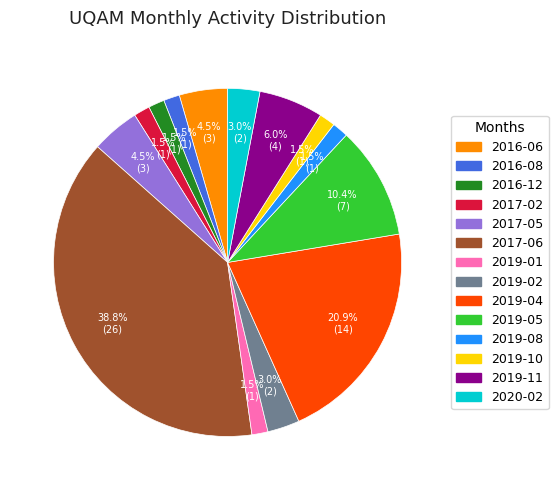

Is it true that 2019-08 is 11% of the pie?

False